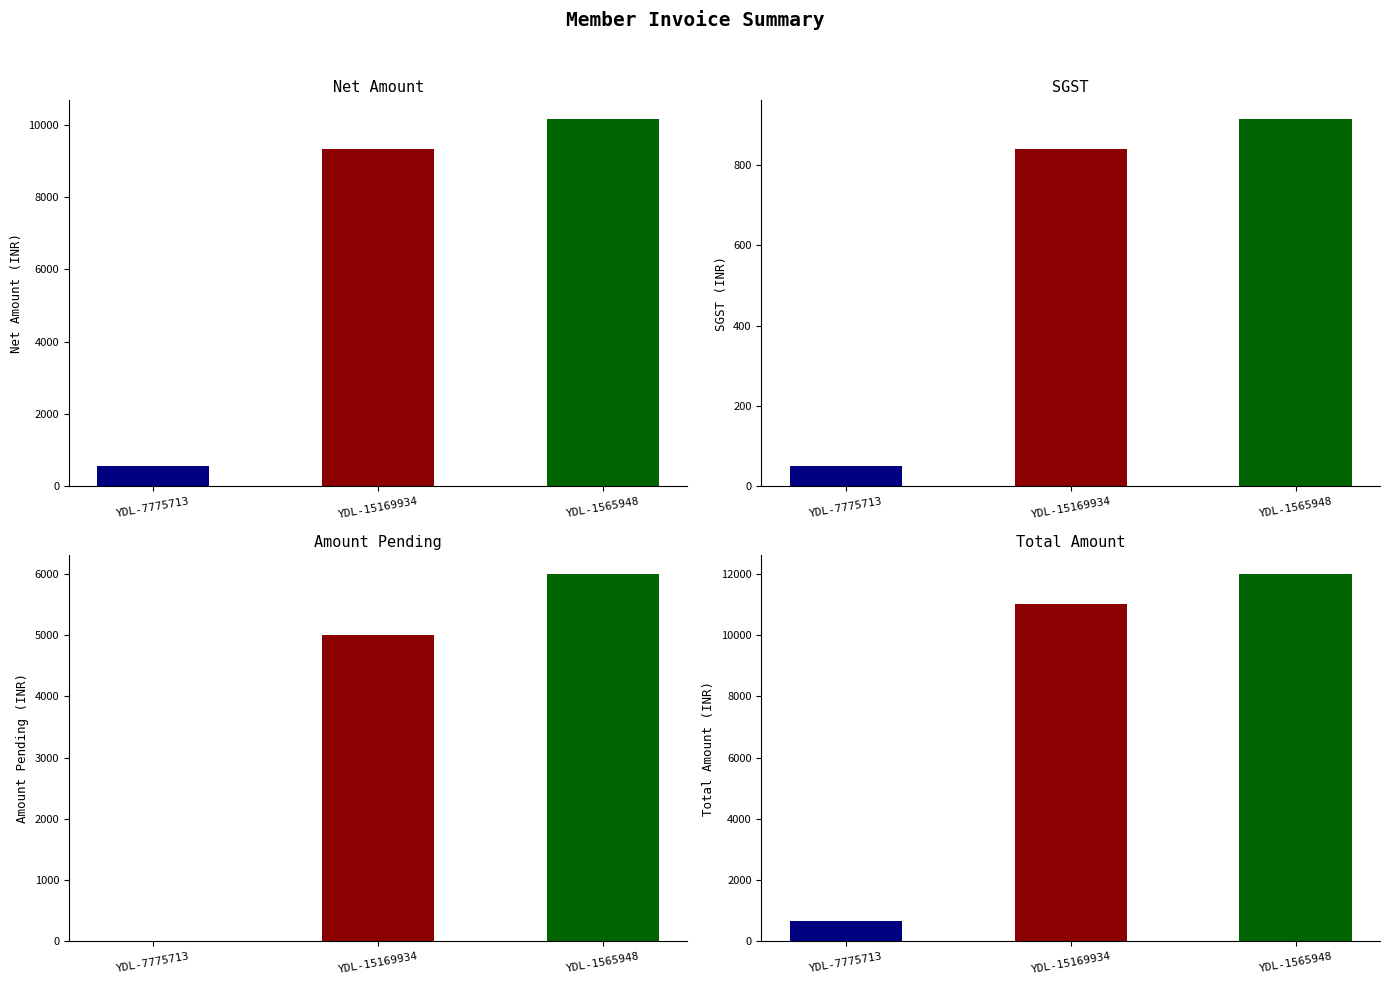

At which label does SGST first exceed 838?

YDL-15169934